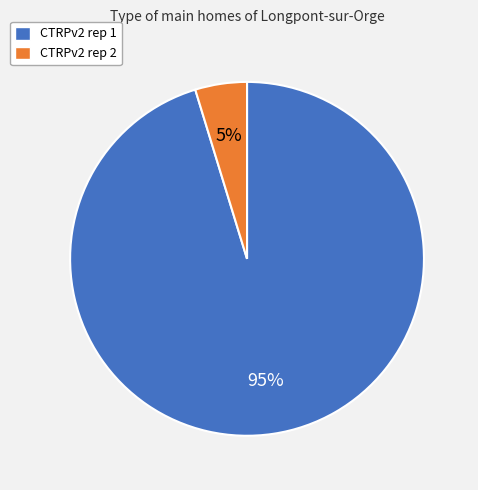

Which has a higher value, CTRPv2 rep 2 or CTRPv2 rep 1?

CTRPv2 rep 1